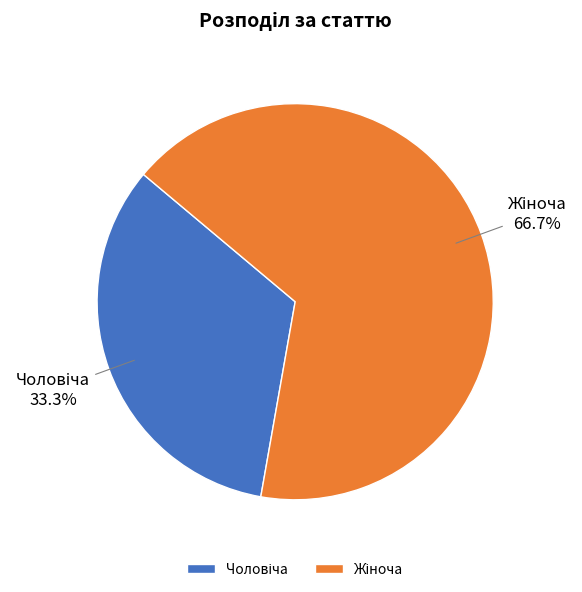

Is there any slice that represents more than half of the pie?

Yes